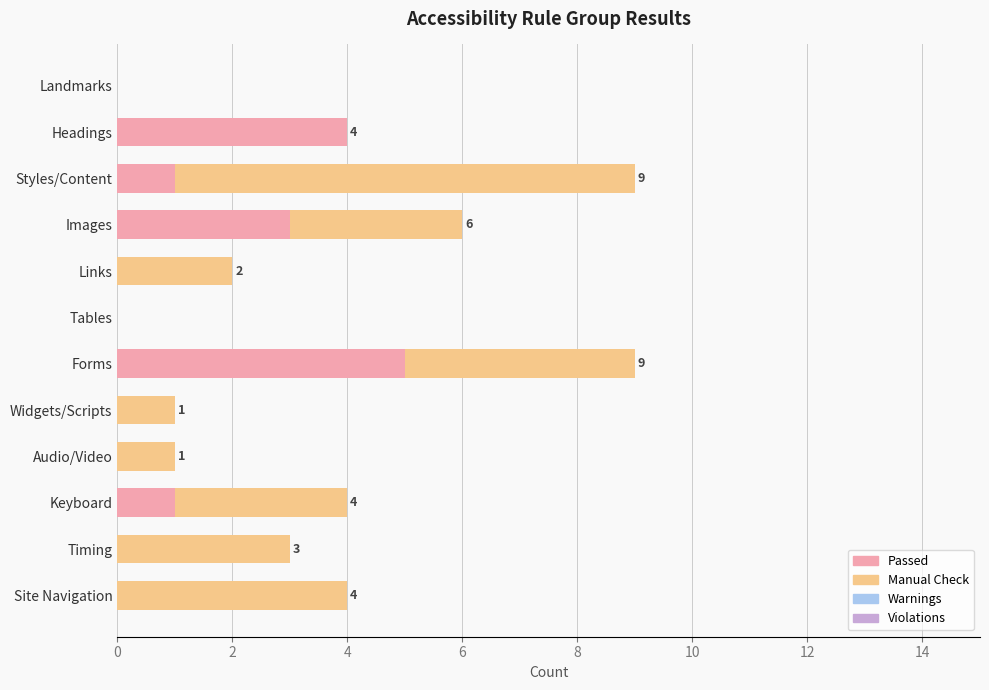

Count the number of categories in the chart.

12